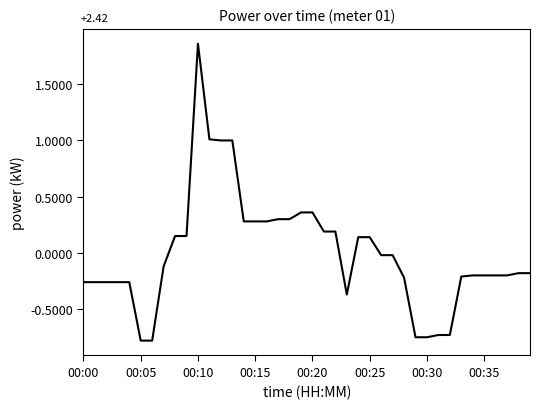

Reading left to right, what are all the values shown in this chart?

-0.3	-0.3	-0.3	-0.3	-0.3	-0.8	-0.8	-0.1	0.1	0.1	1.9	1.0	1.0	1.0	0.3	0.3	0.3	0.3	0.3	0.4	0.4	0.2	0.2	-0.4	0.1	0.1	-0.0	-0.0	-0.2	-0.8	-0.8	-0.7	-0.7	-0.2	-0.2	-0.2	-0.2	-0.2	-0.2	-0.2